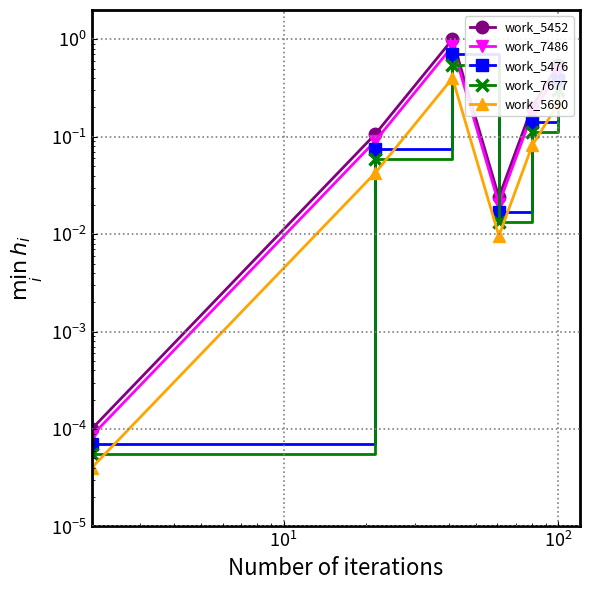

Reading left to right, extract all data points from this chart.

work_5452: 0.0	0.1	1.0	0.0	0.2	0.5
work_7486: 0.0	0.1	0.8	0.0	0.2	0.5
work_5476: 0.0	0.1	0.7	0.0	0.1	0.4
work_7677: 0.0	0.1	0.6	0.0	0.1	0.3
work_5690: 0.0	0.0	0.4	0.0	0.1	0.2